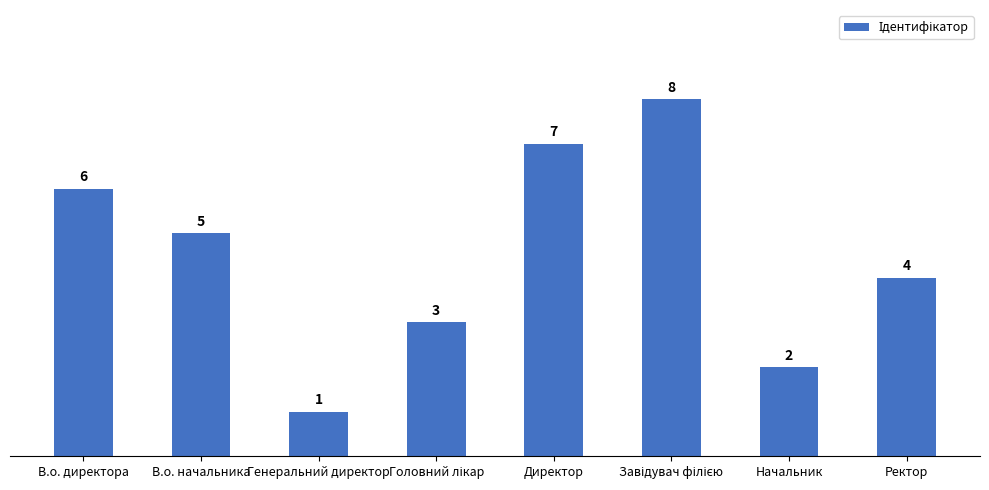

What is the sum of the values at Генеральний директор and Директор?

8